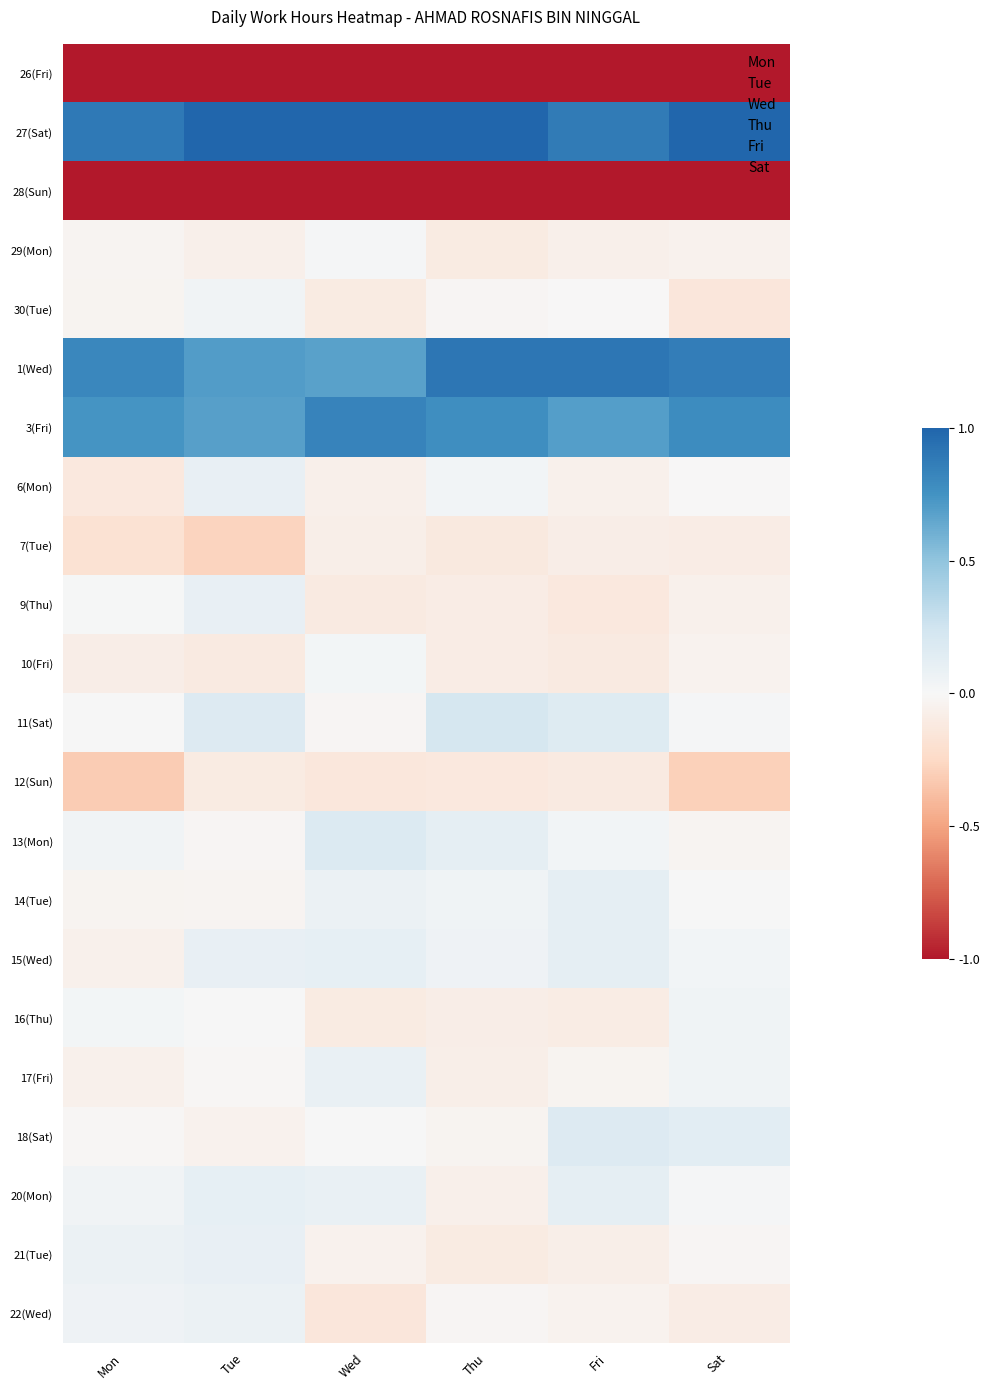

At which category is the sum across all series the highest?

Tue